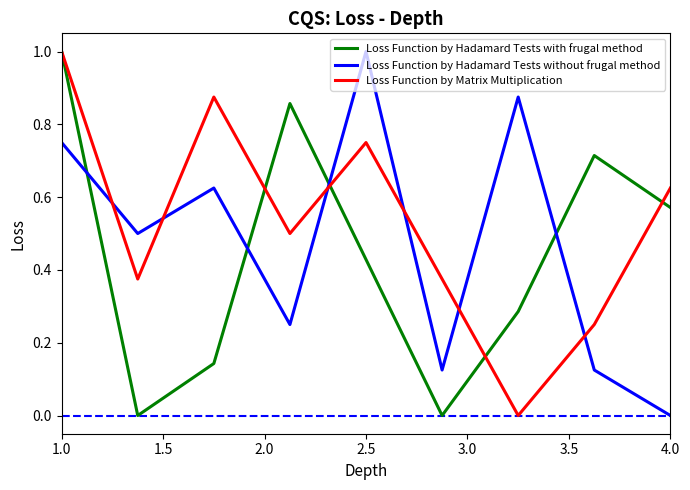

How many times do Loss Function by Matrix Multiplication and Loss Function by Hadamard Tests without frugal method cross each other?

6